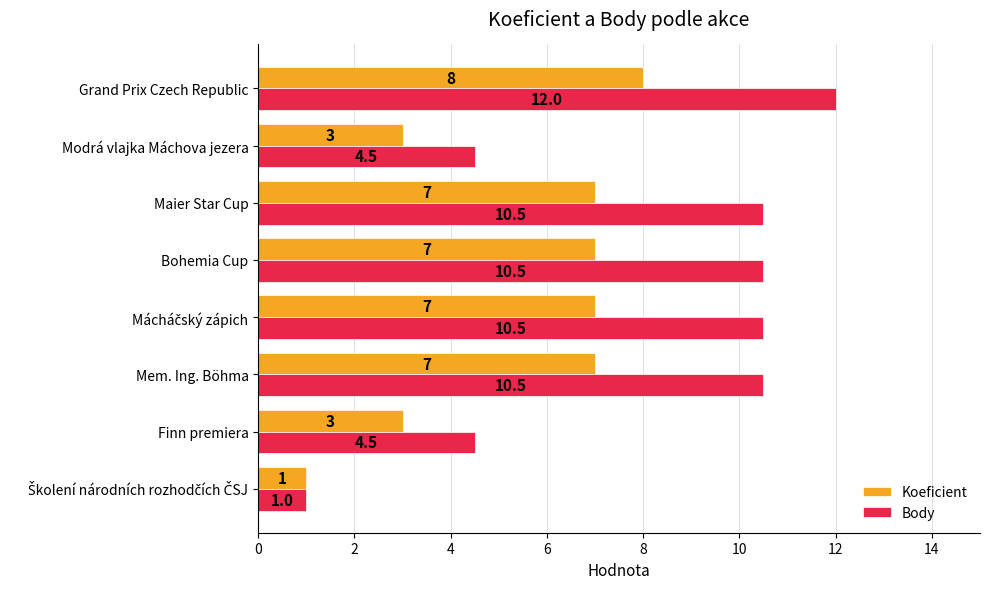

List the series in order of their overall mean, highest first.

Body, Koeficient